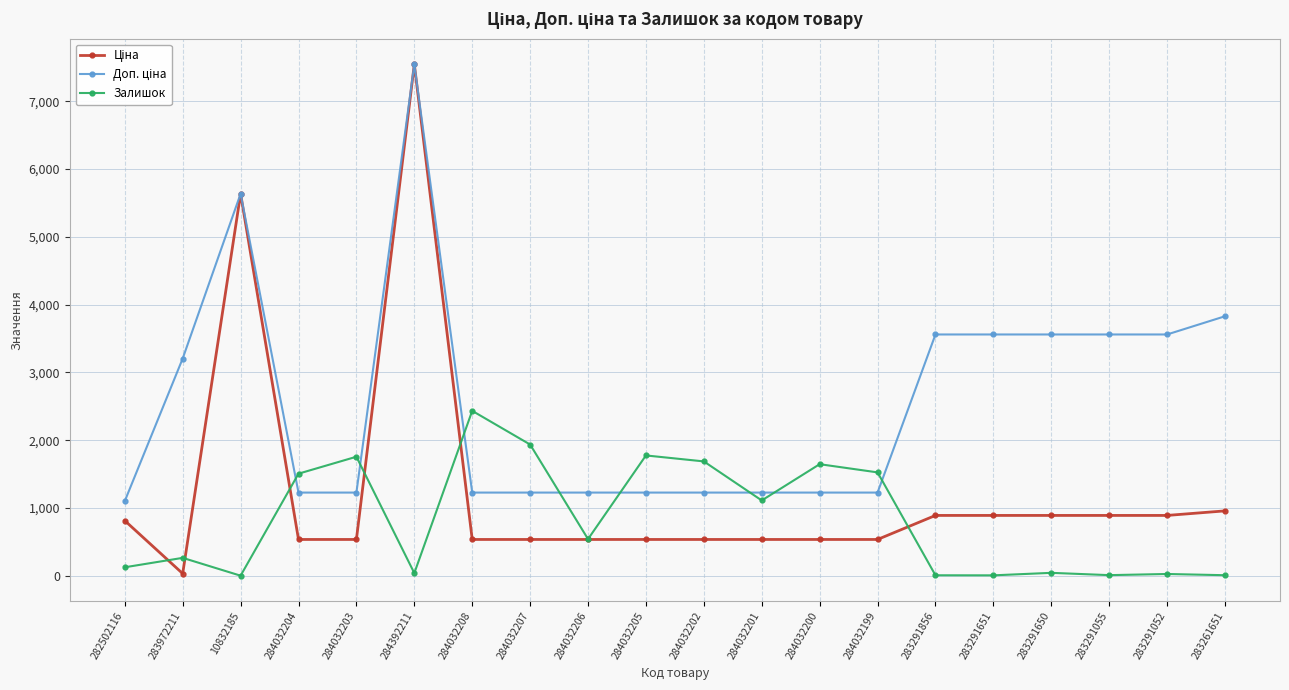

Which series changed the most between 282502116 and 284032201?

Залишок